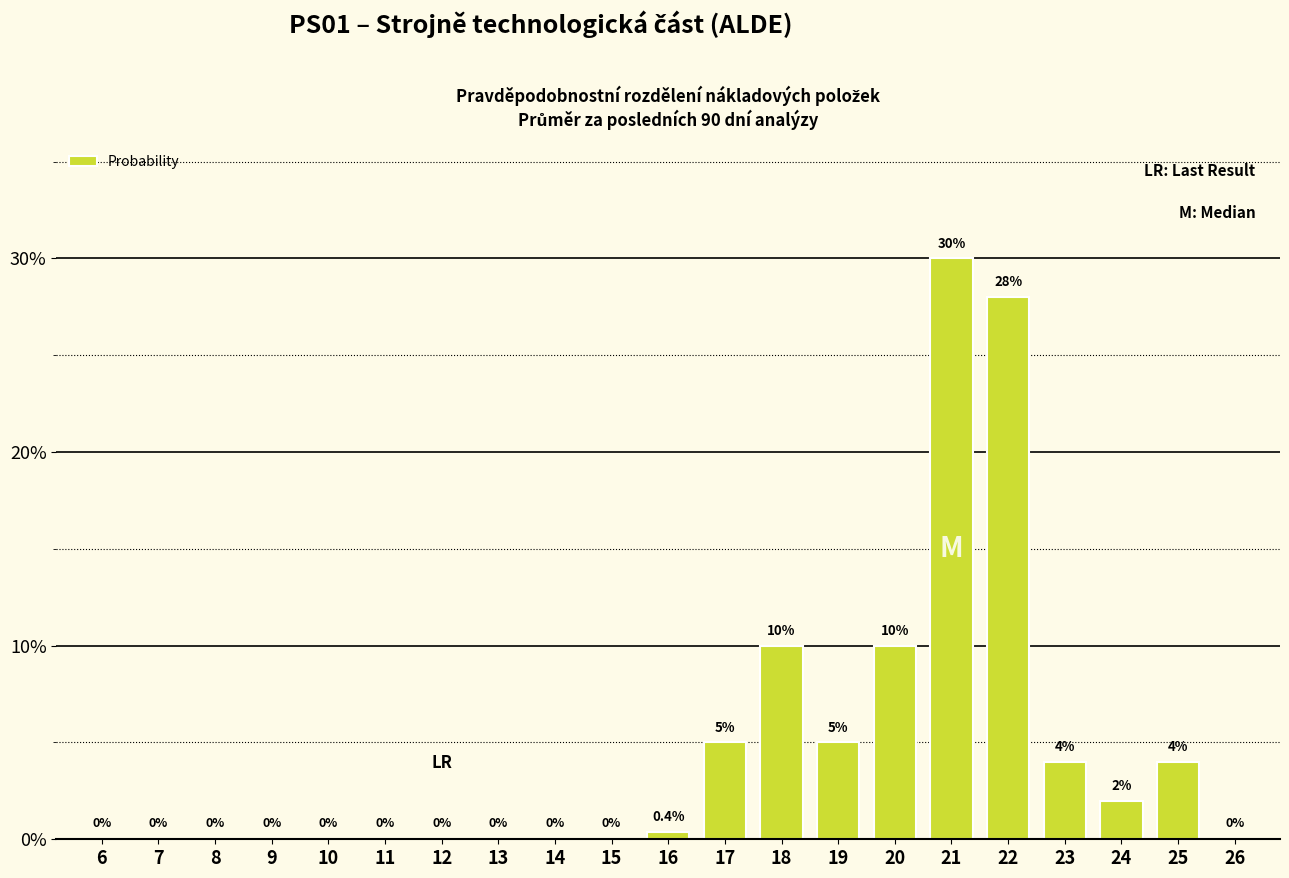

Which label corresponds to the largest value in the chart?

21